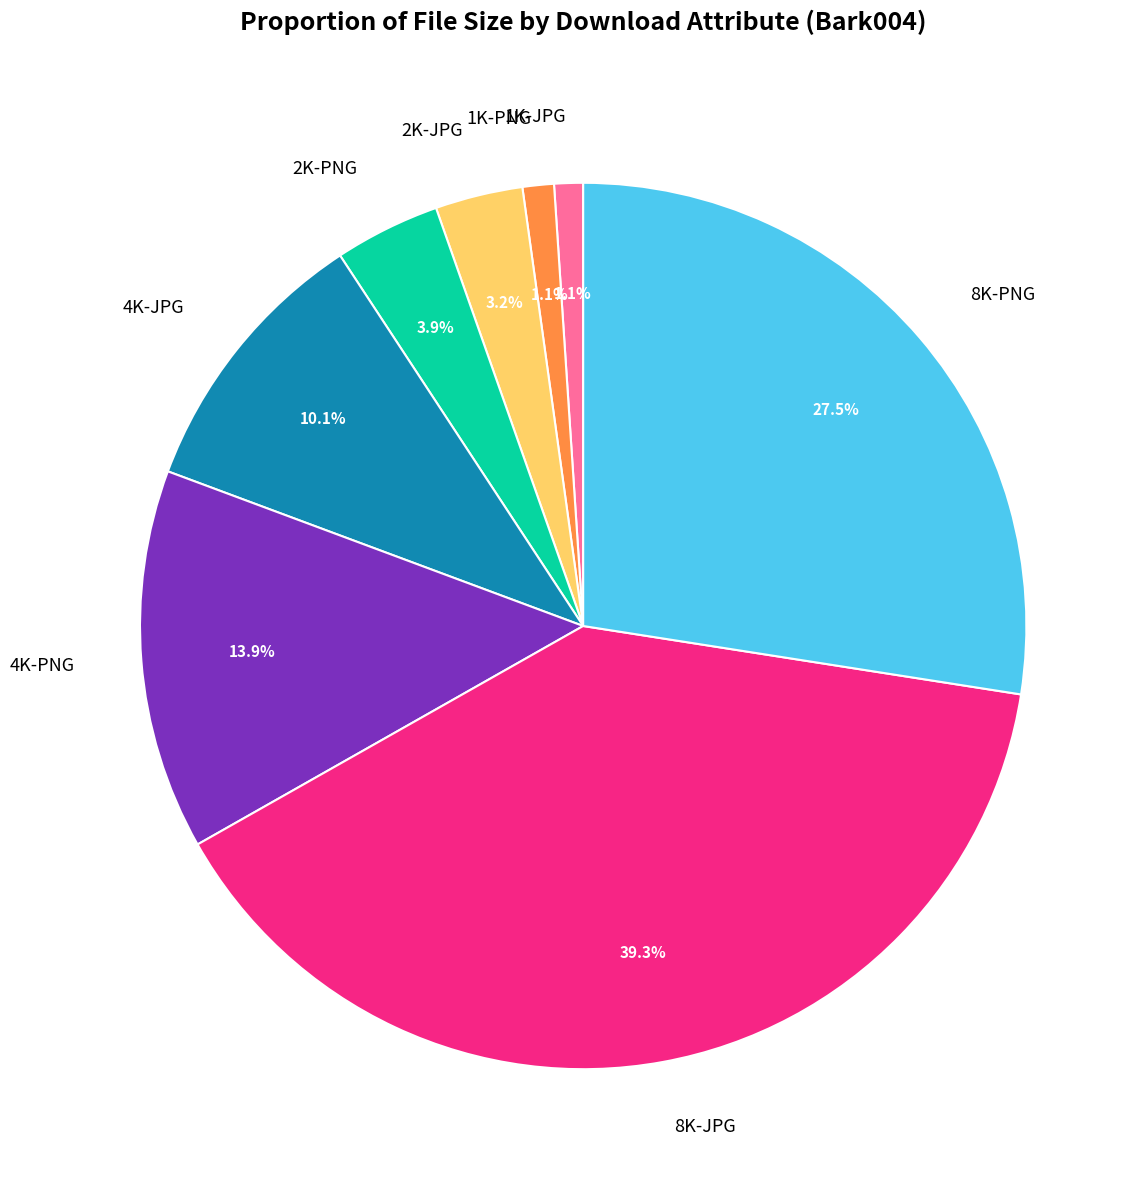

The 1K-JPG slice represents 15% of the pie. True or false?

False